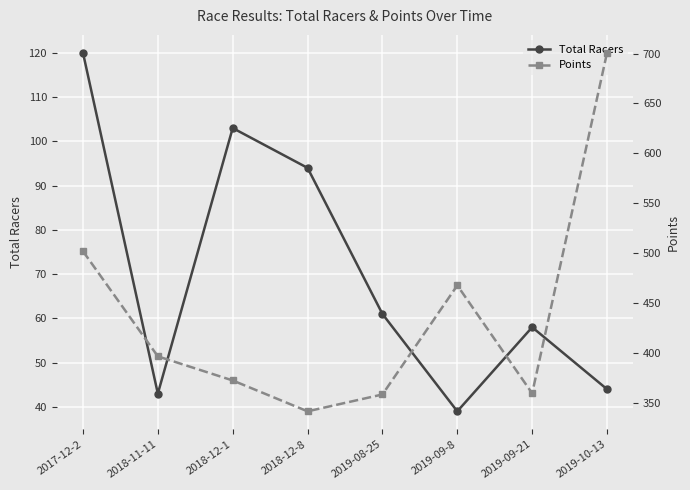

What is the label of the 7th point from the left?

2019-09-21